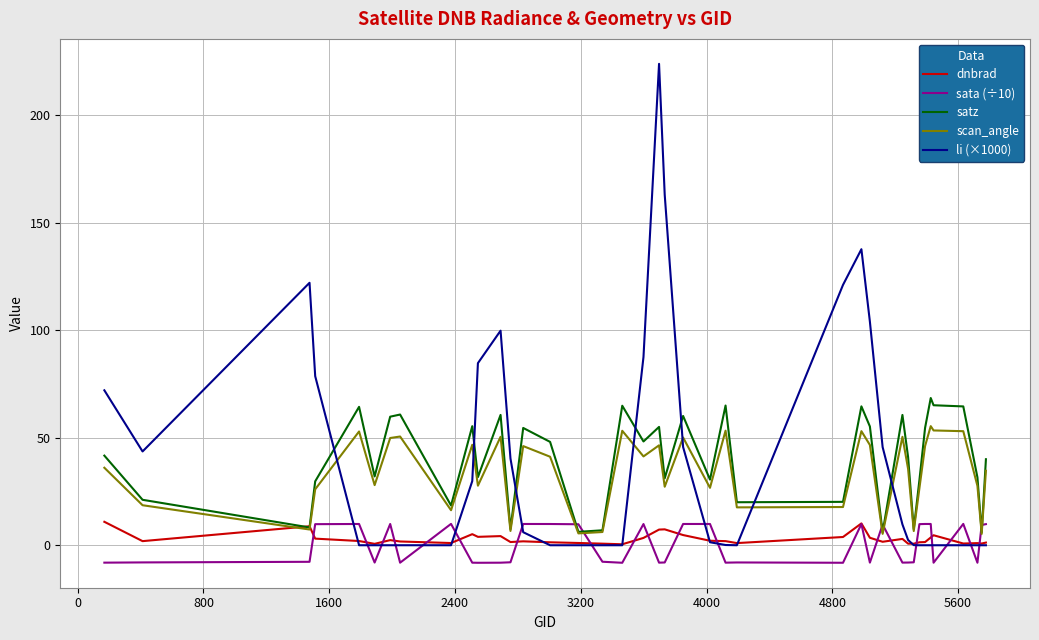

True or false: sata (÷10) has more than 0 interior local peaks.

True